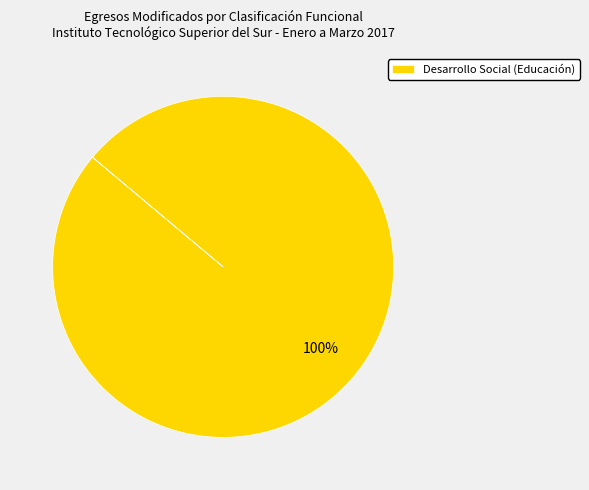

Rank the categories by value from highest to lowest.

Desarrollo Social (Educación)